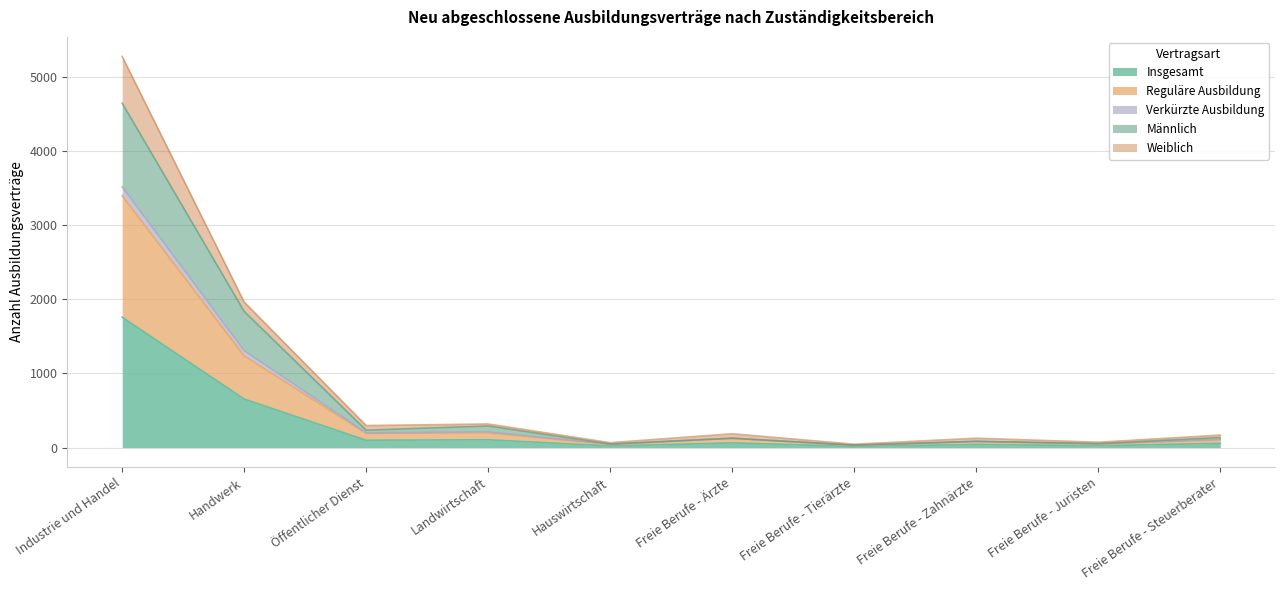

True or false: Männlich and Insgesamt cross at least once.

False